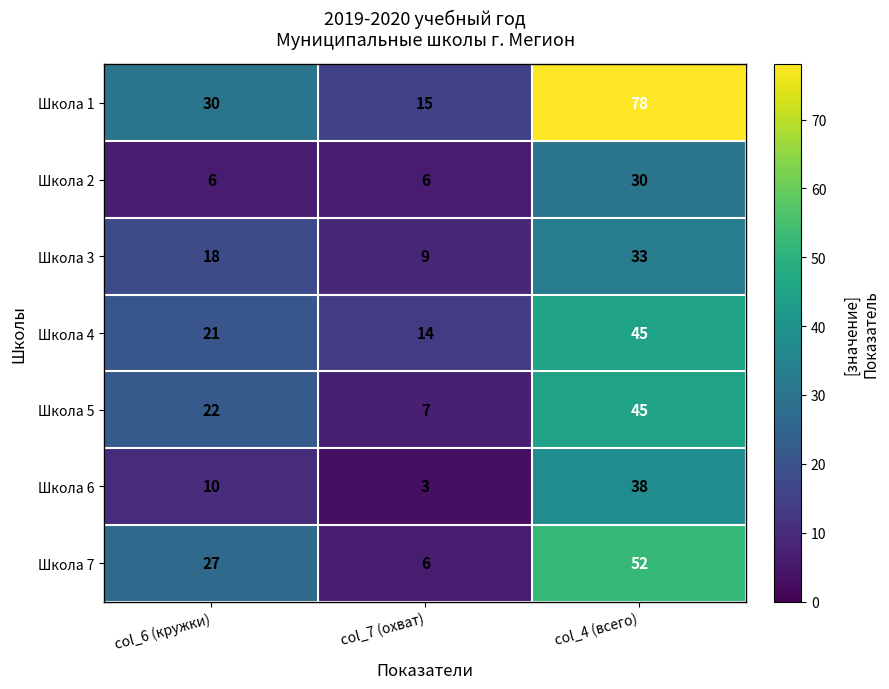

What is the sum of all Школа 6 values?

51